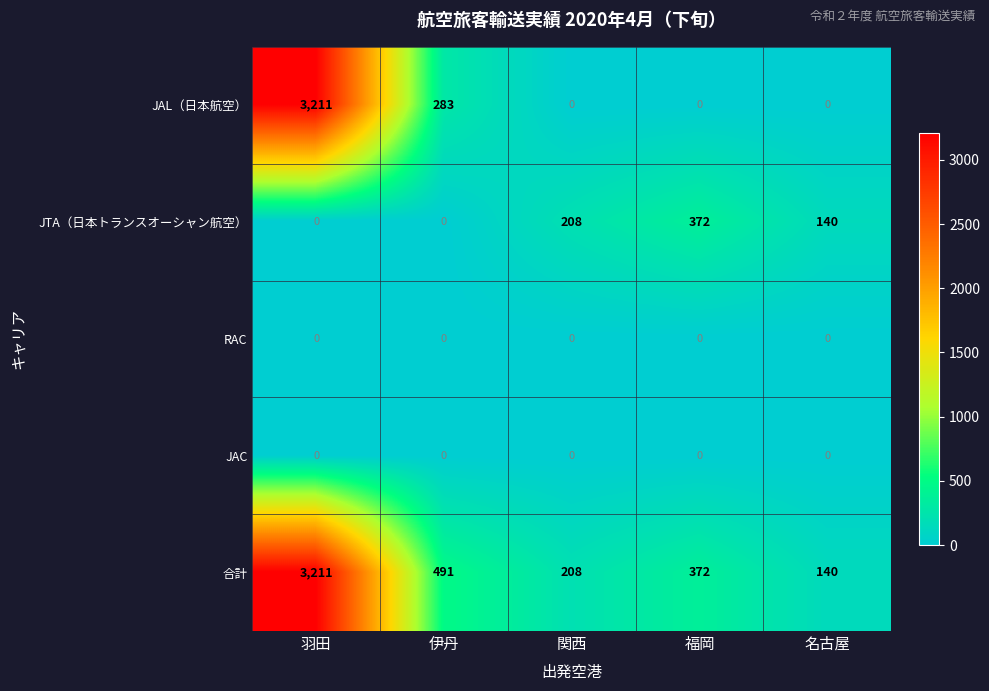

Which series has the widest spread of values?

JAL（日本航空）